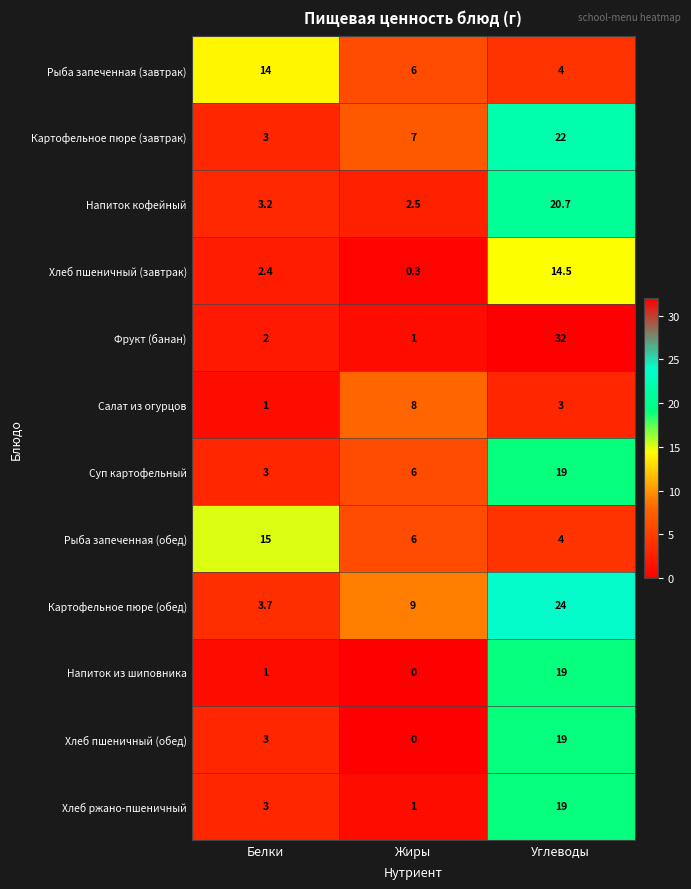

Is it true that Рыба запеченная (обед) equals 4.0 at Углеводы?

True